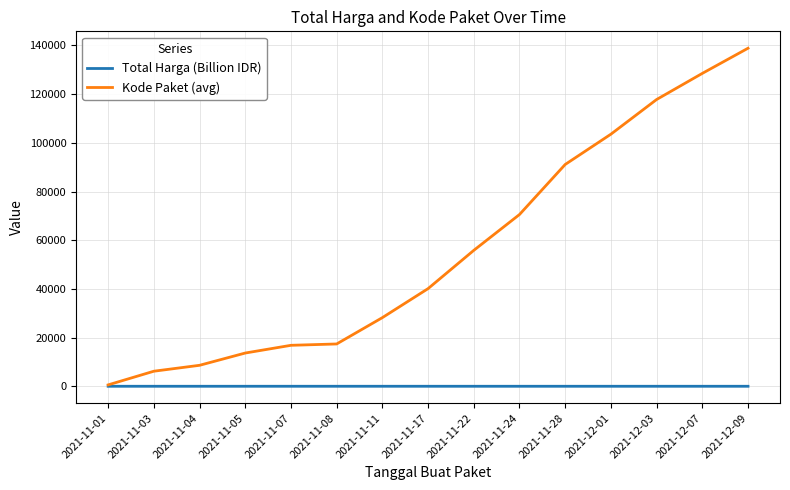

What is the greatest value displayed?

138846.5